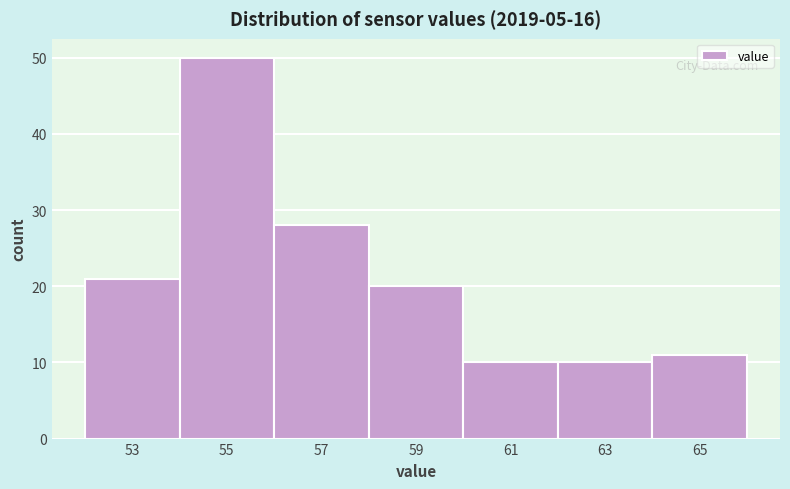

Reading left to right, extract all data points from this chart.

53=21	55=50	57=28	59=20	61=10	63=10	65=11